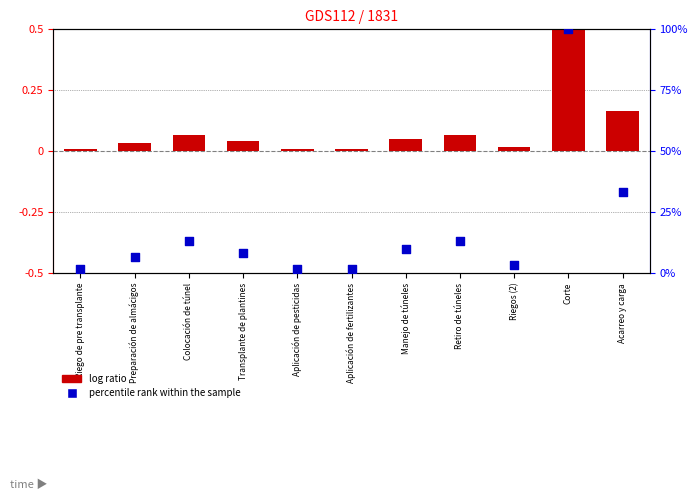

At how many categories does at least one series exceed 54?

1